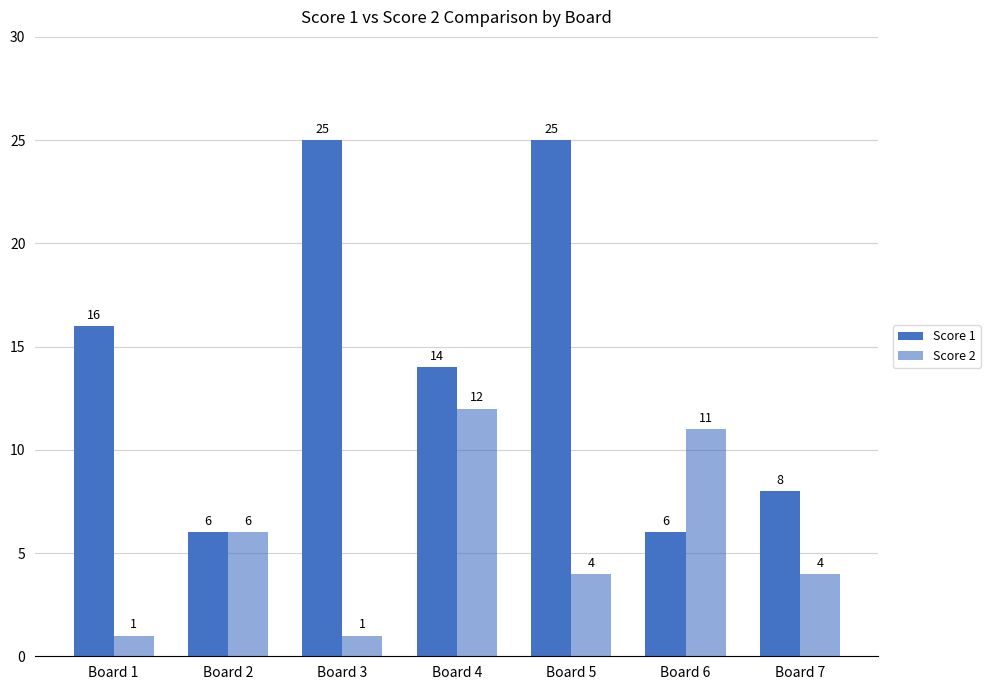

How many bars are there in each group?

2